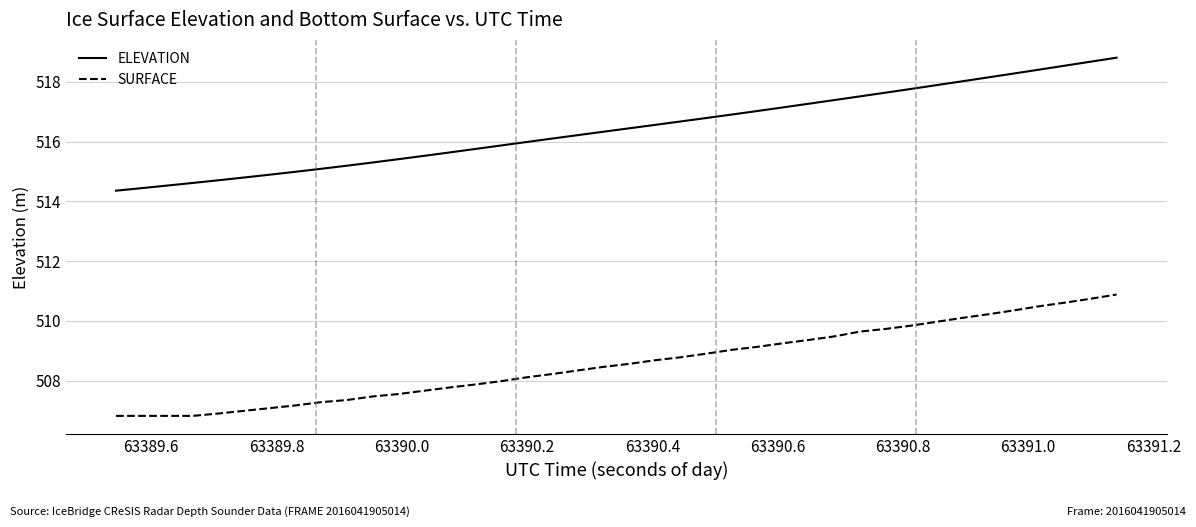

What is the highest value of the SURFACE series?

510.9